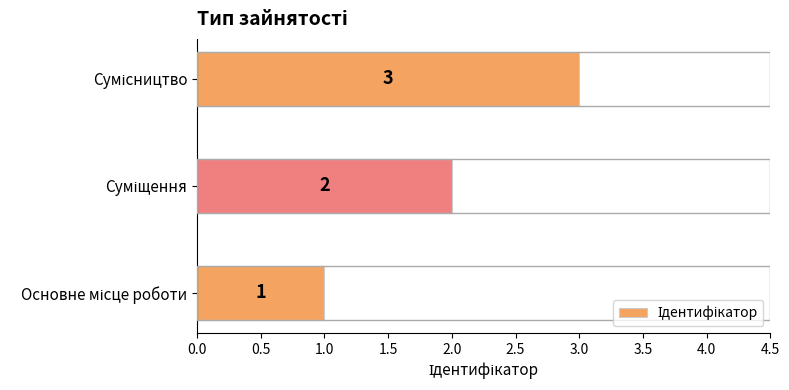

How many bars are there in total?

3